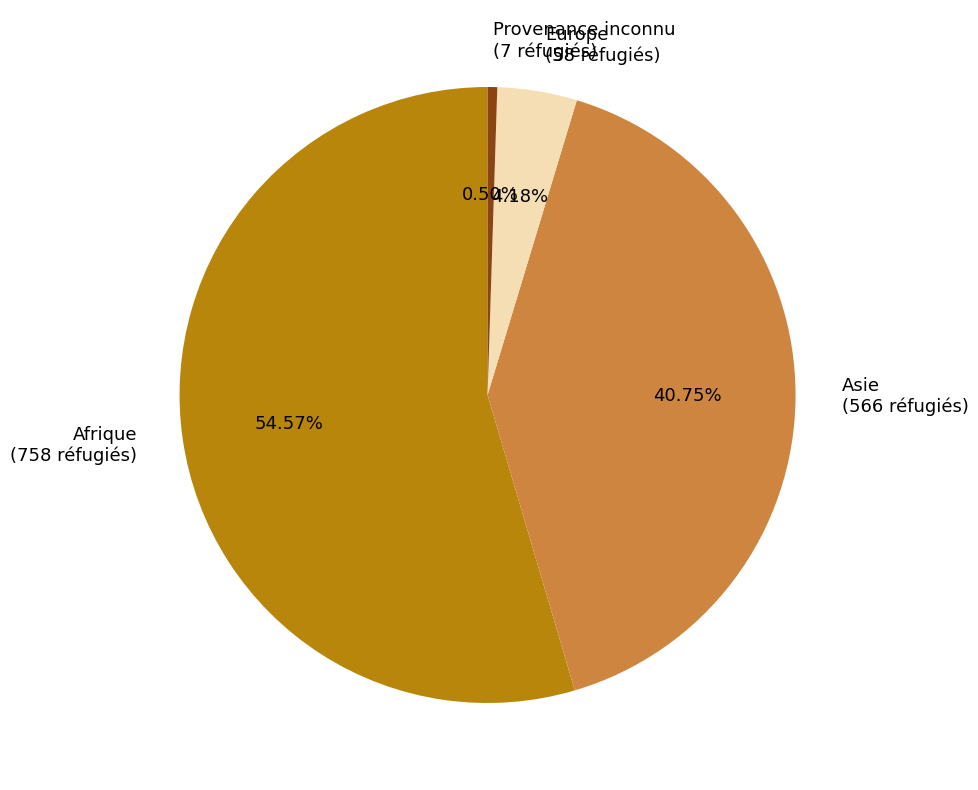

Between Afrique (758 réfugiés) and Asie (566 réfugiés), which is larger?

Afrique (758 réfugiés)